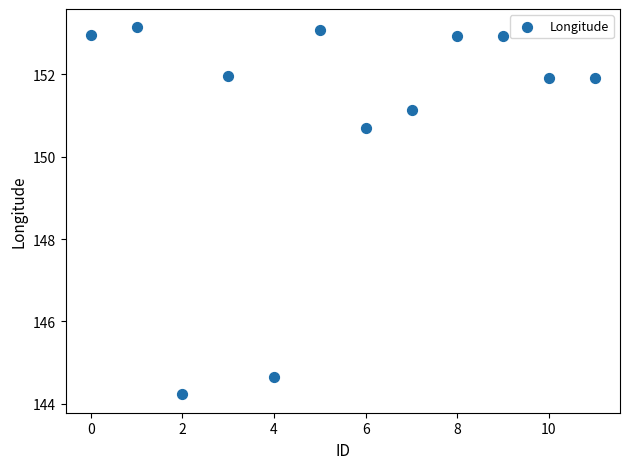

What is the average Y value?

151.0